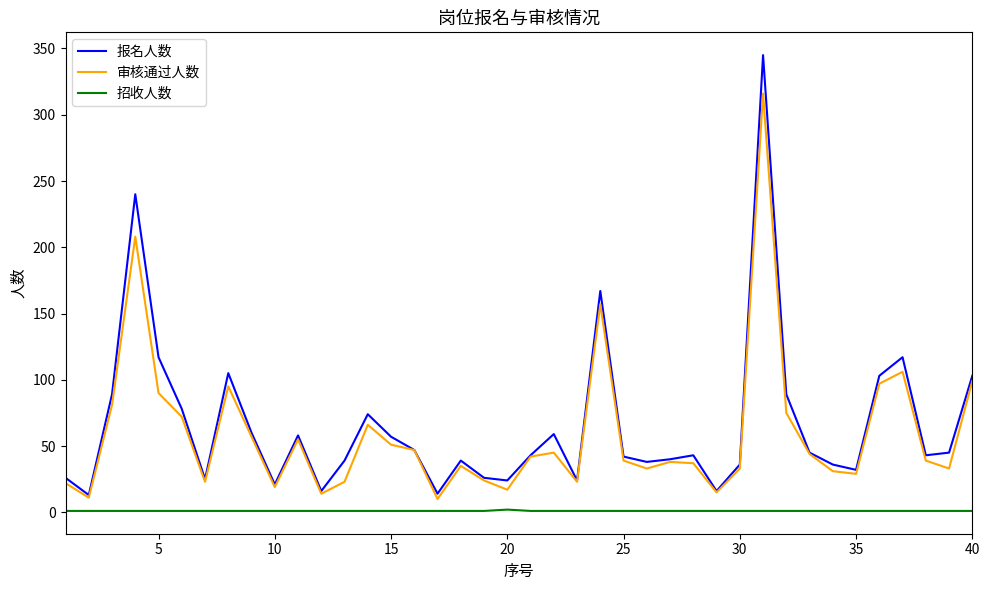

Which series has the largest total across all categories?

报名人数